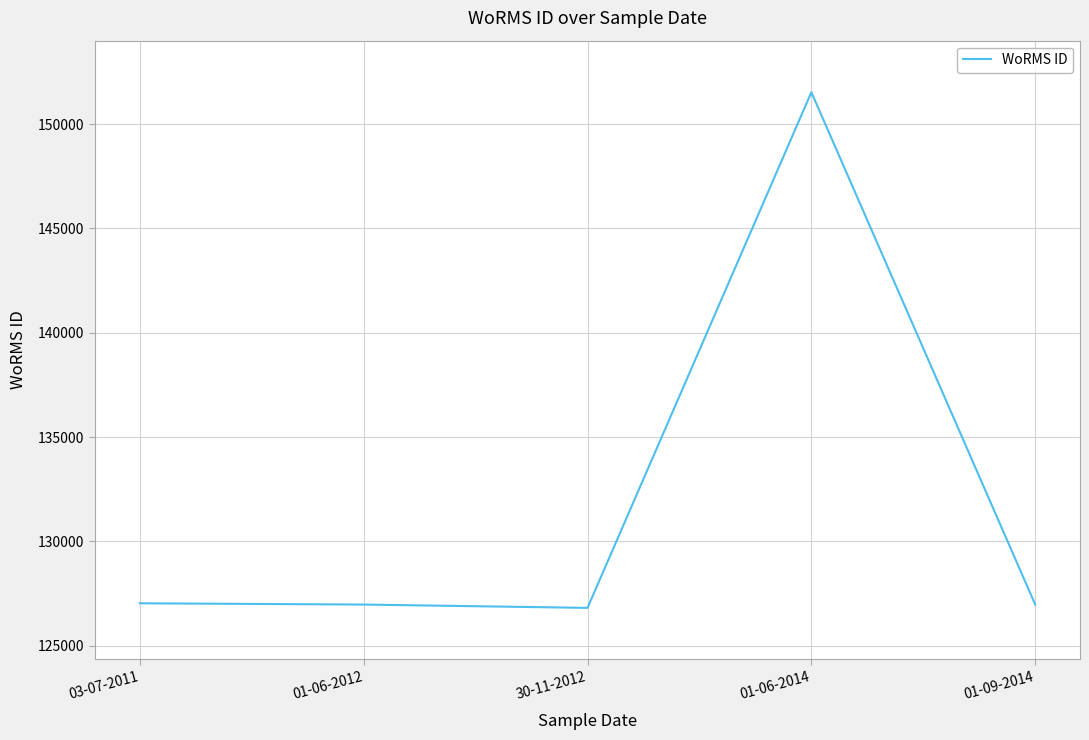

What is the change in value from 01-06-2012 to 01-06-2014?

+24548